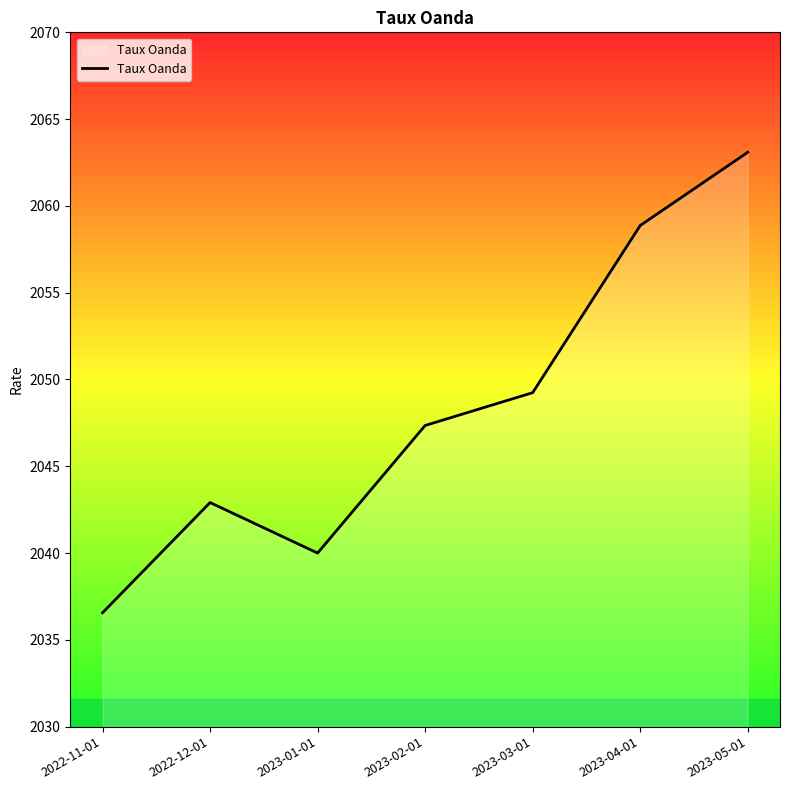

Rank the categories by value from highest to lowest.

2023-05-01, 2023-04-01, 2023-03-01, 2023-02-01, 2022-12-01, 2023-01-01, 2022-11-01